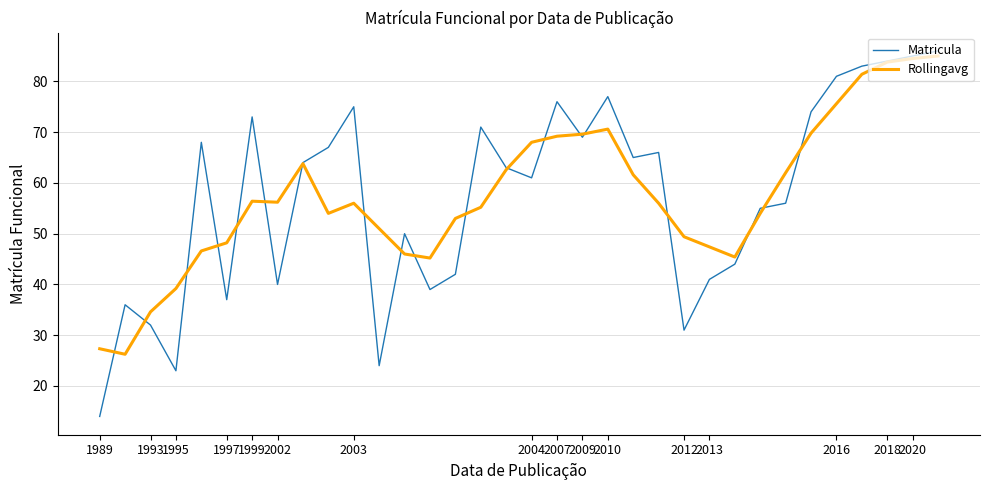

What is the smallest value displayed?

14.0